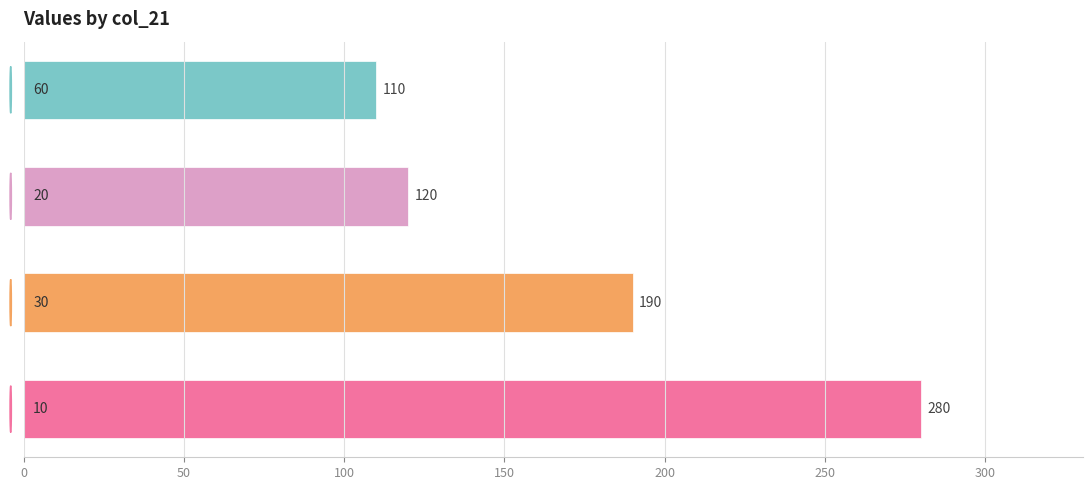

Does the chart contain any negative values?

No